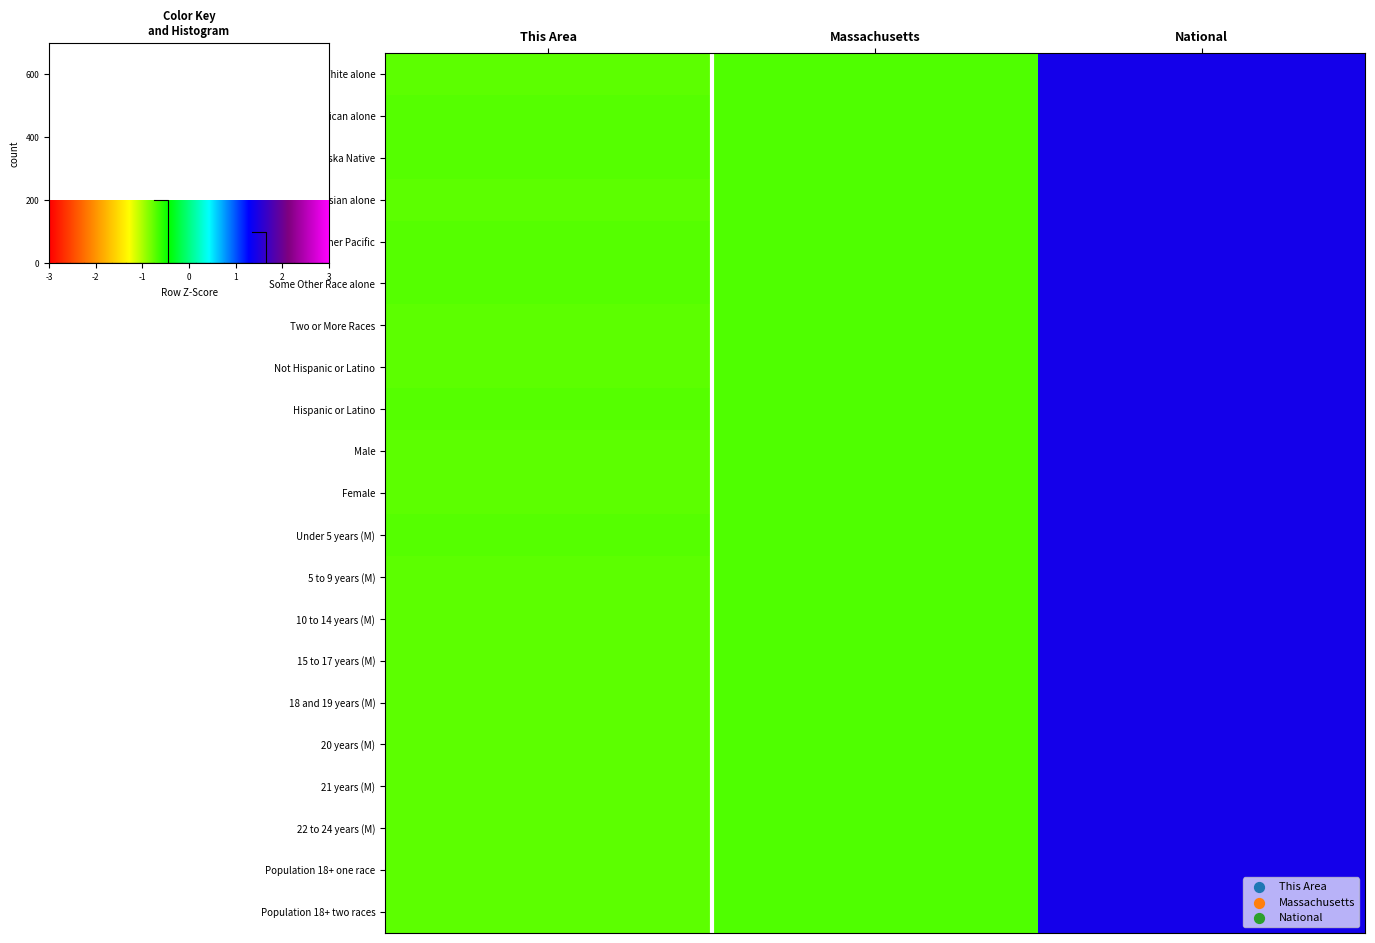

The value of 21 years (M) at This Area is -0.7. True or false?

True